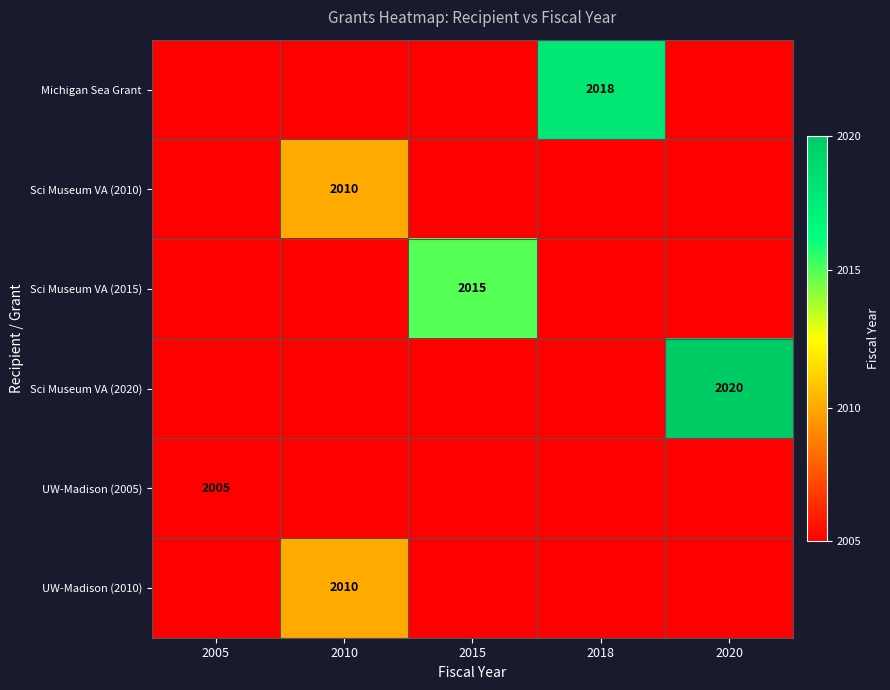

The Michigan Sea Grant series shows 2018 at 2018. True or false?

True